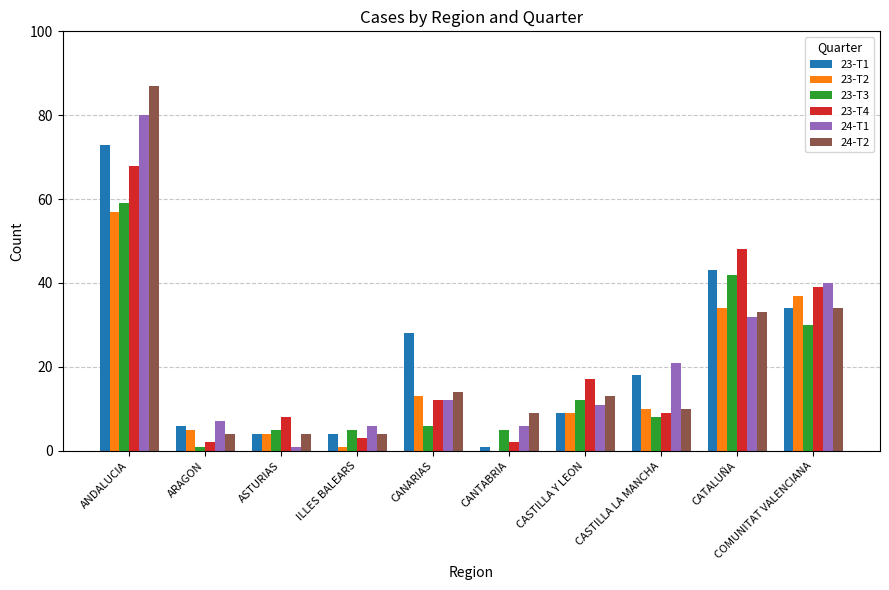

What is the maximum value shown in the chart?

87